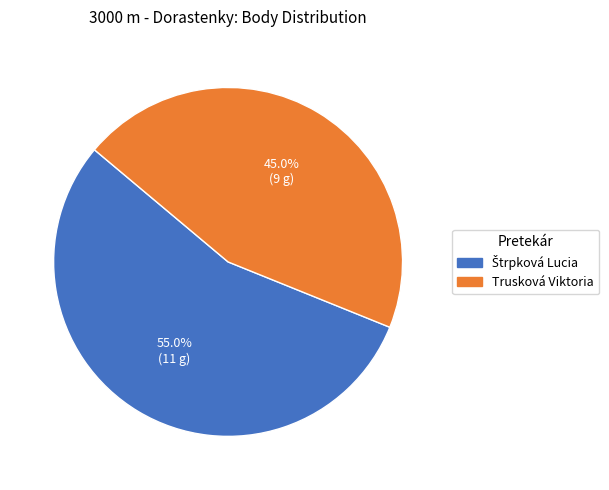

To the nearest percent, what is the average slice percentage?

50%